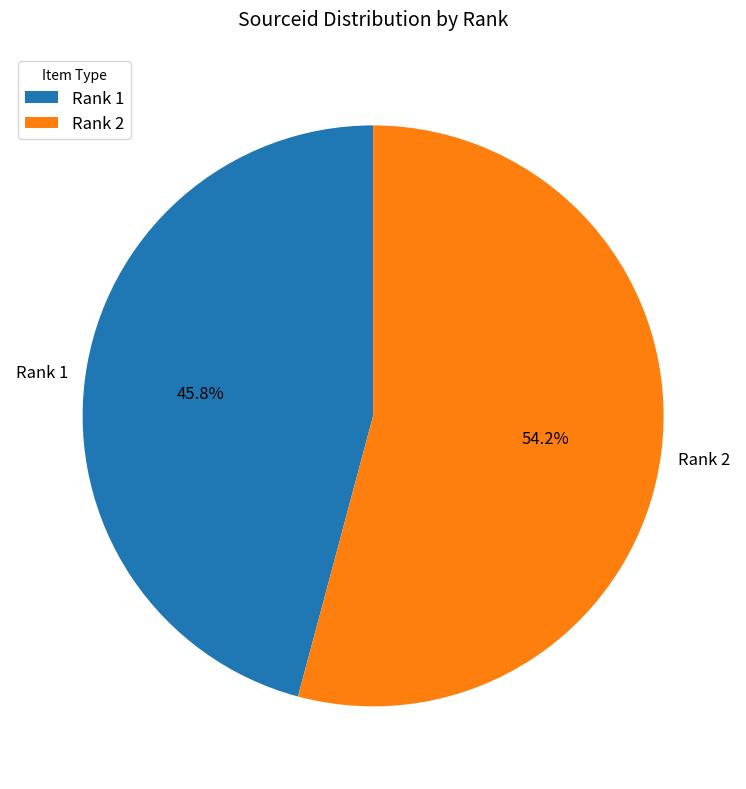

Do Rank 2 and Rank 1 together represent more than half of the pie?

Yes